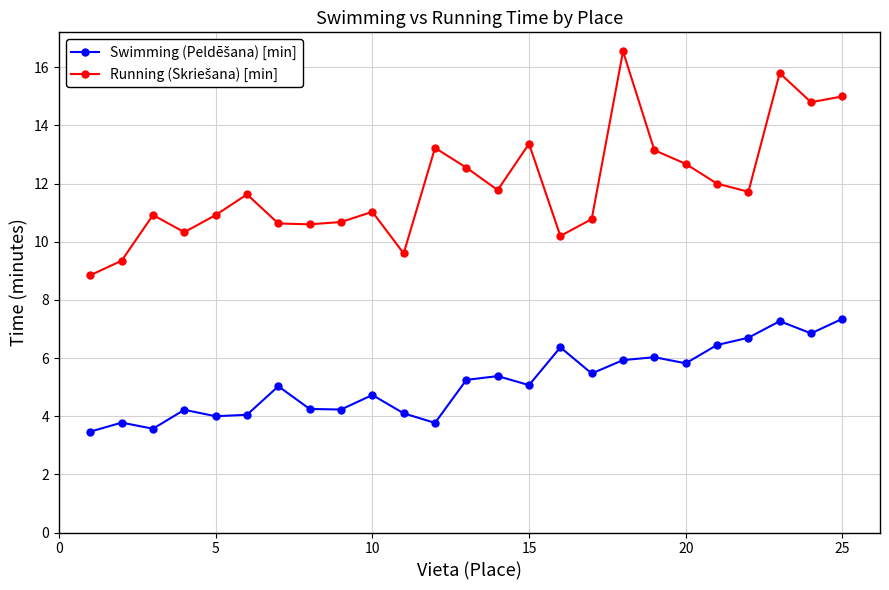

At how many categories does at least one series exceed 14?

4